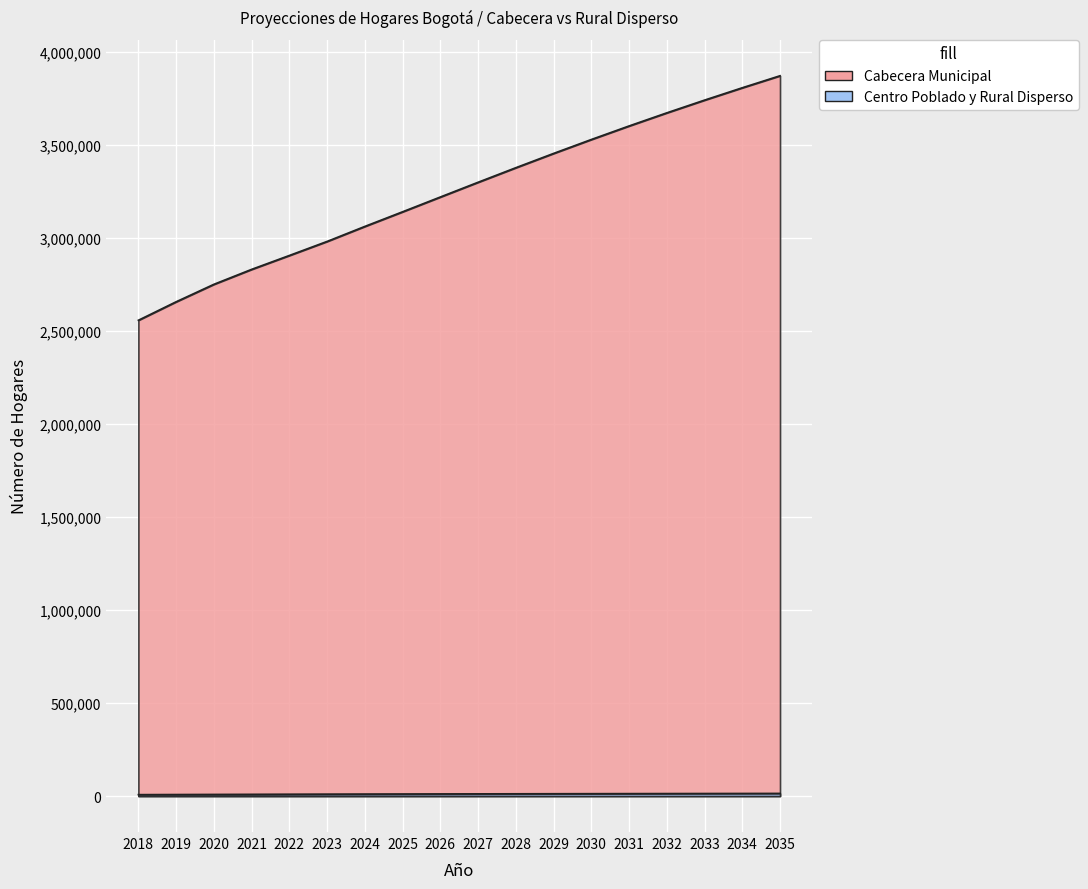

What is the value of the Cabecera Municipal point at the 18th from the left?

3871837